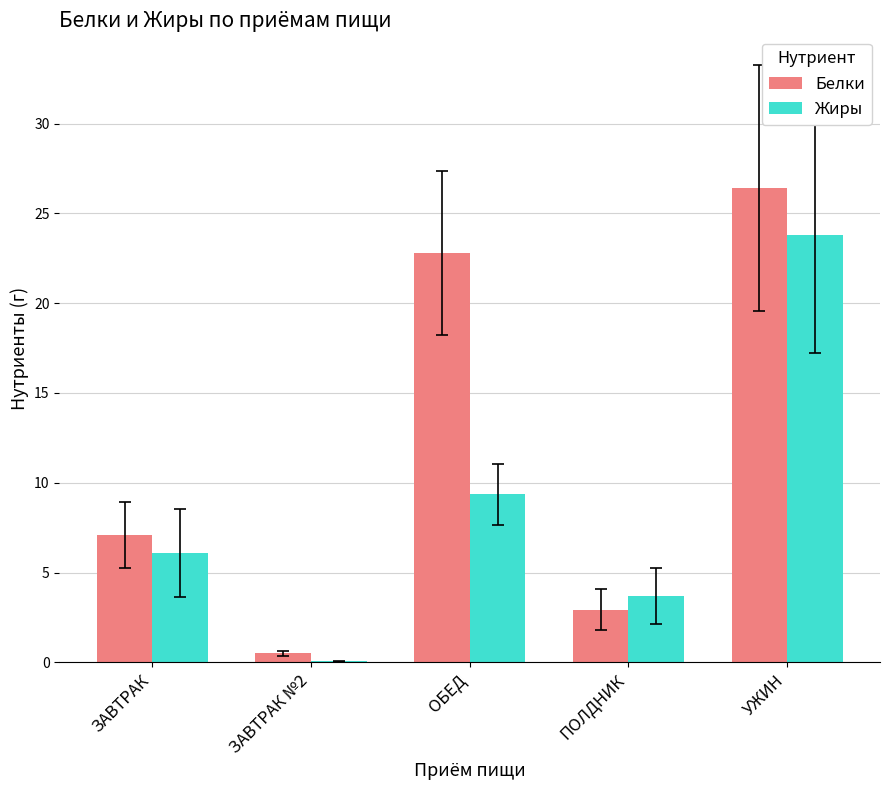

What is the difference between the Белки values at ПОЛДНИК and ЗАВТРАК №2?

2.4